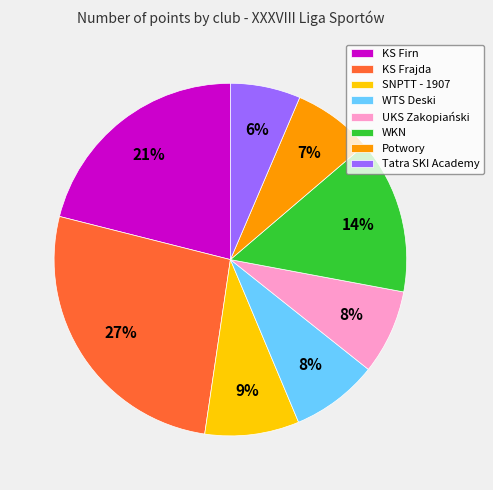

To the nearest percent, what portion does Potwory represent?

7%